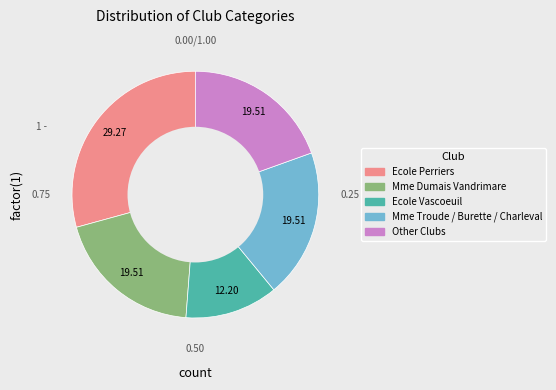

Is there any slice that represents more than half of the pie?

No